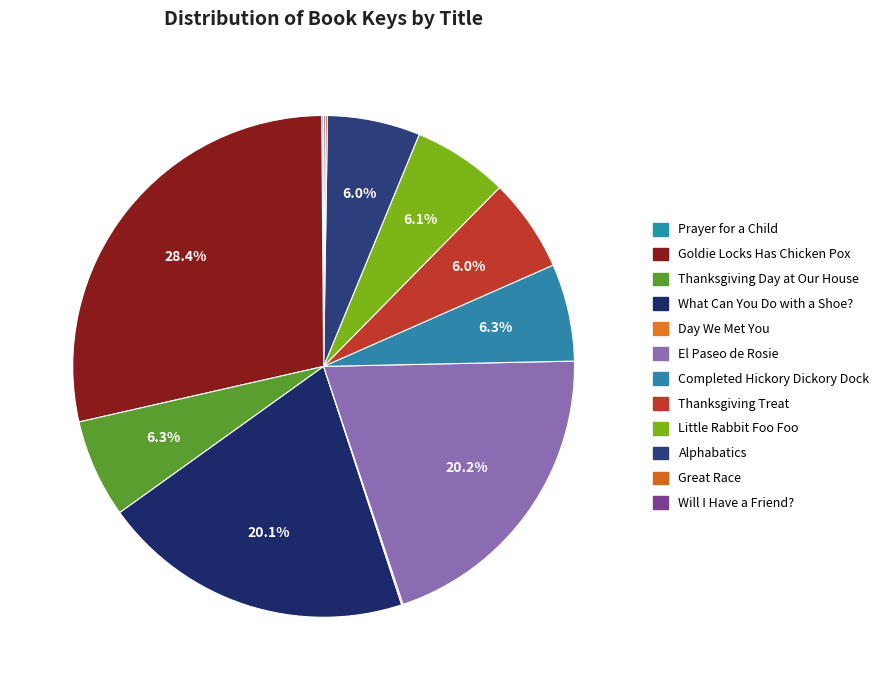

Rank the categories by value from highest to lowest.

Goldie Locks Has Chicken Pox (1504787), El Paseo de Rosie (1069064), What Can You Do with a Shoe? (1065176), Thanksgiving Day at Our House (335871), Completed Hickory Dickory Dock (332146), Little Rabbit Foo Foo (325051), Thanksgiving Treat (318478), Alphabatics (316283), Great Race (6961), Prayer for a Child (6241), Will I Have a Friend? (6007), Day We Met You (5058)